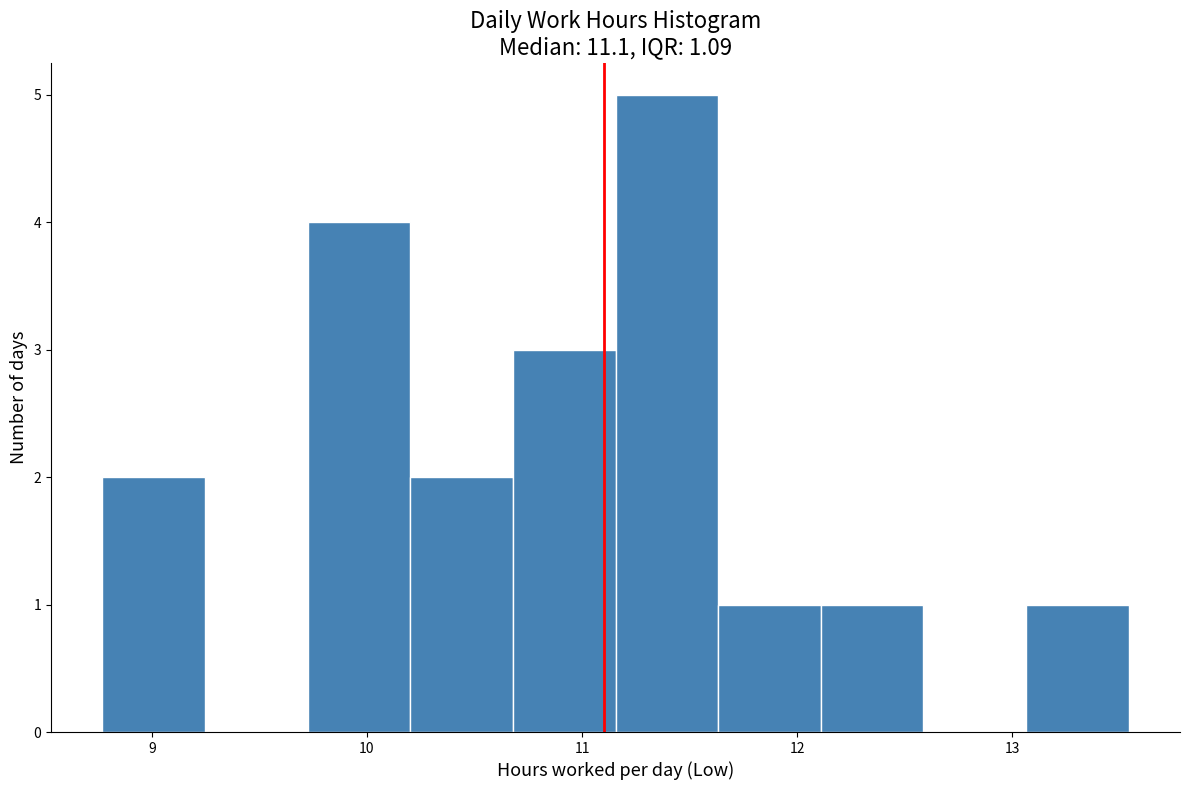

Over which range of the x-axis is the bar tallest?

11.2 to 11.6